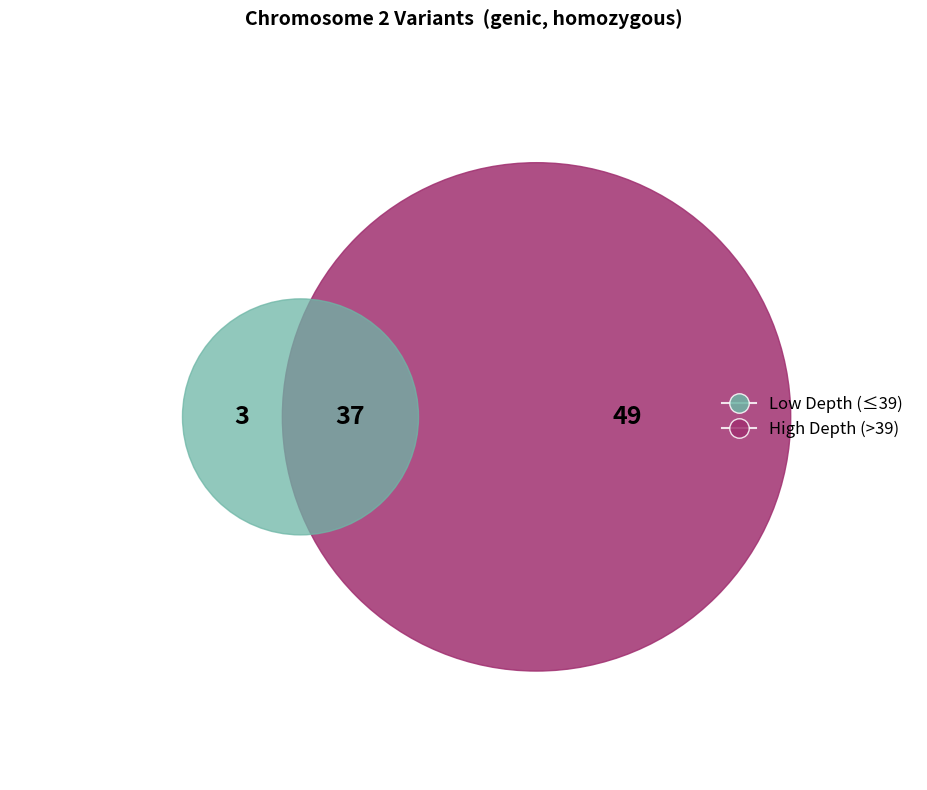

Is it true that 208069156 is 28% of the pie?

False